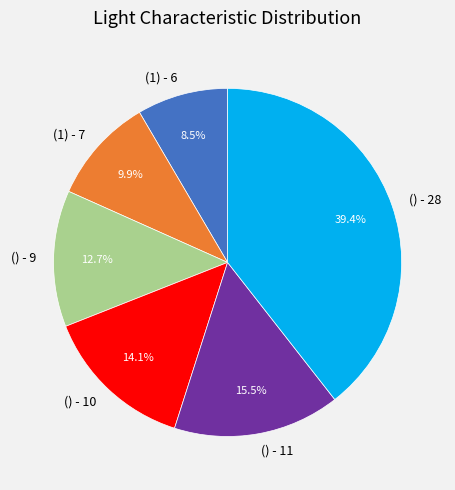

How many slices are in this pie chart?

6